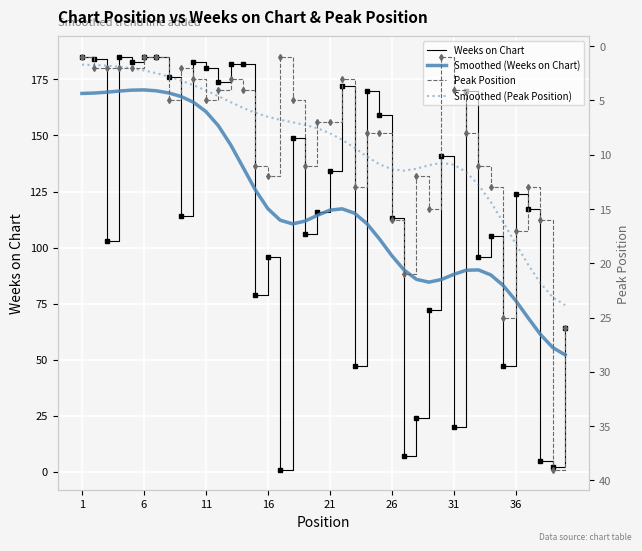

The value of Smoothed (Weeks on Chart) at 36 is 76.4. True or false?

True